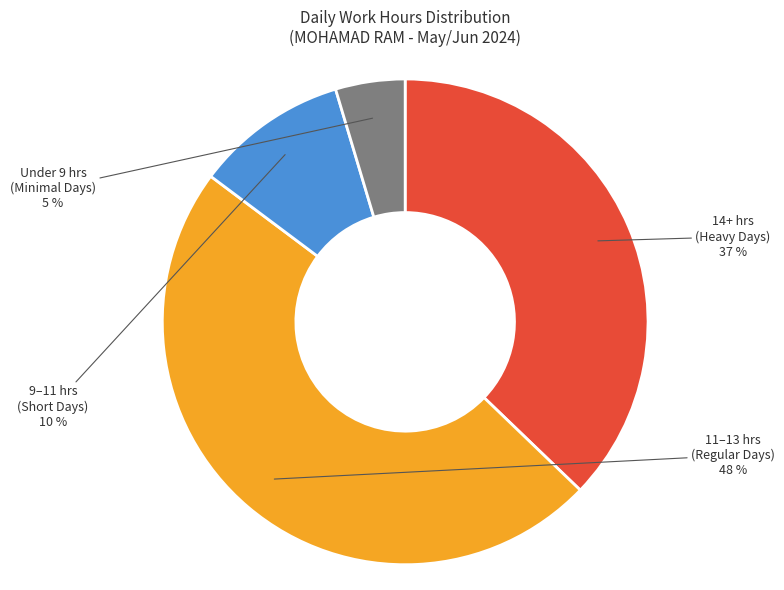

To the nearest percent, what is the average slice percentage?

25%